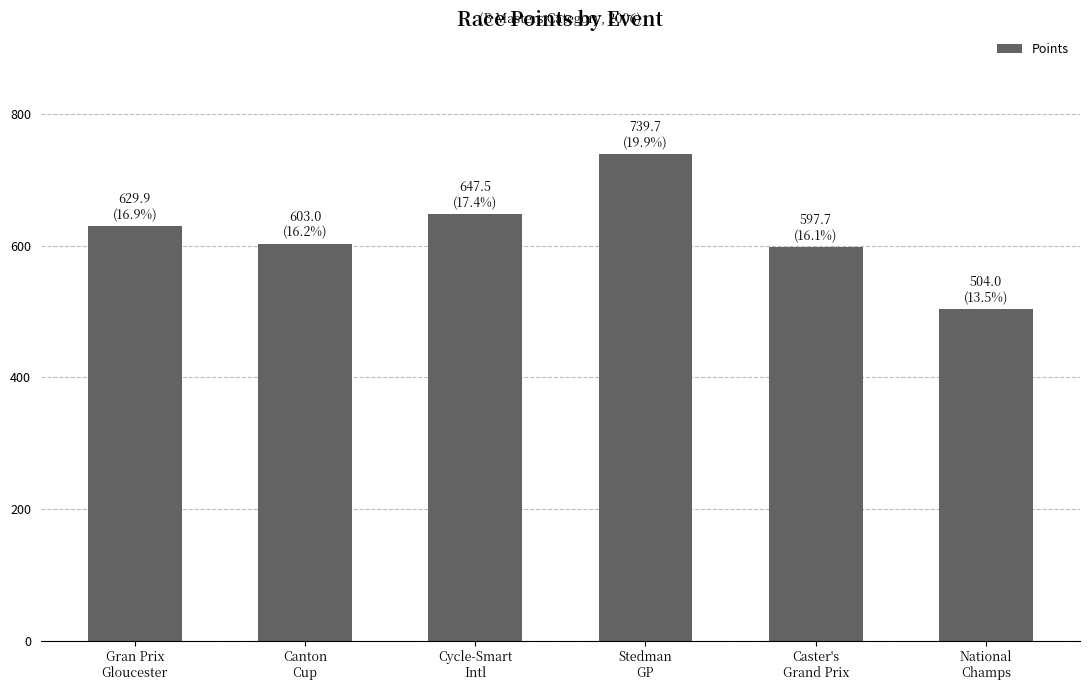

What is the average value?

620.3